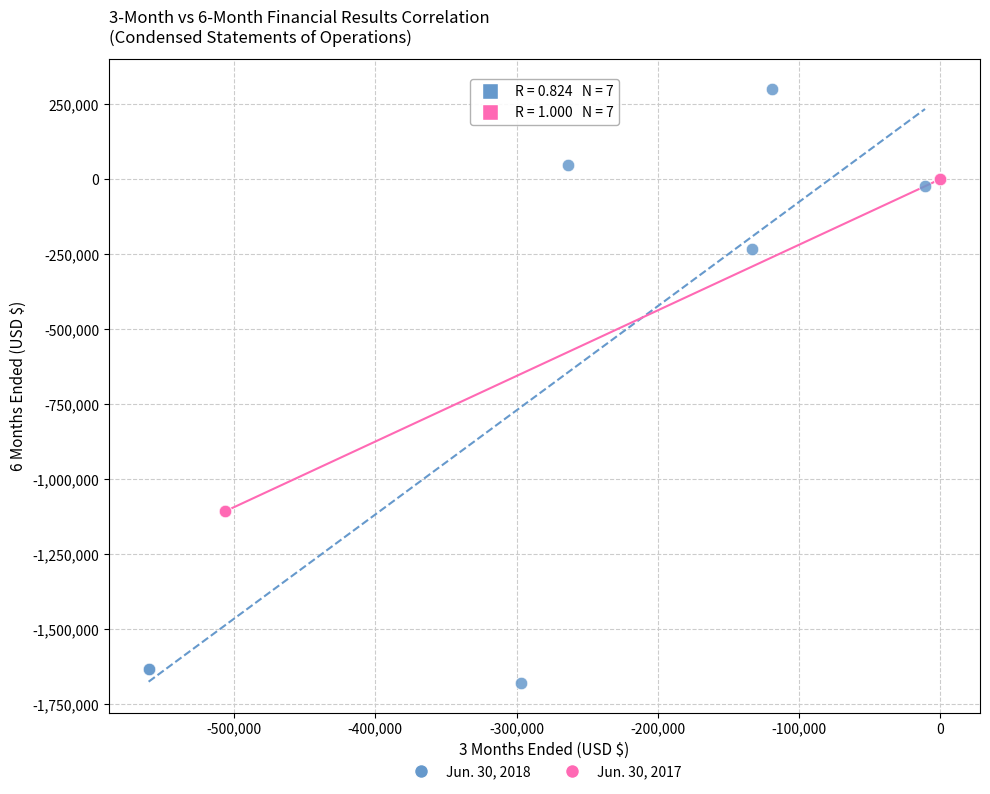

Which series has the widest spread of Y values?

Jun. 30, 2018